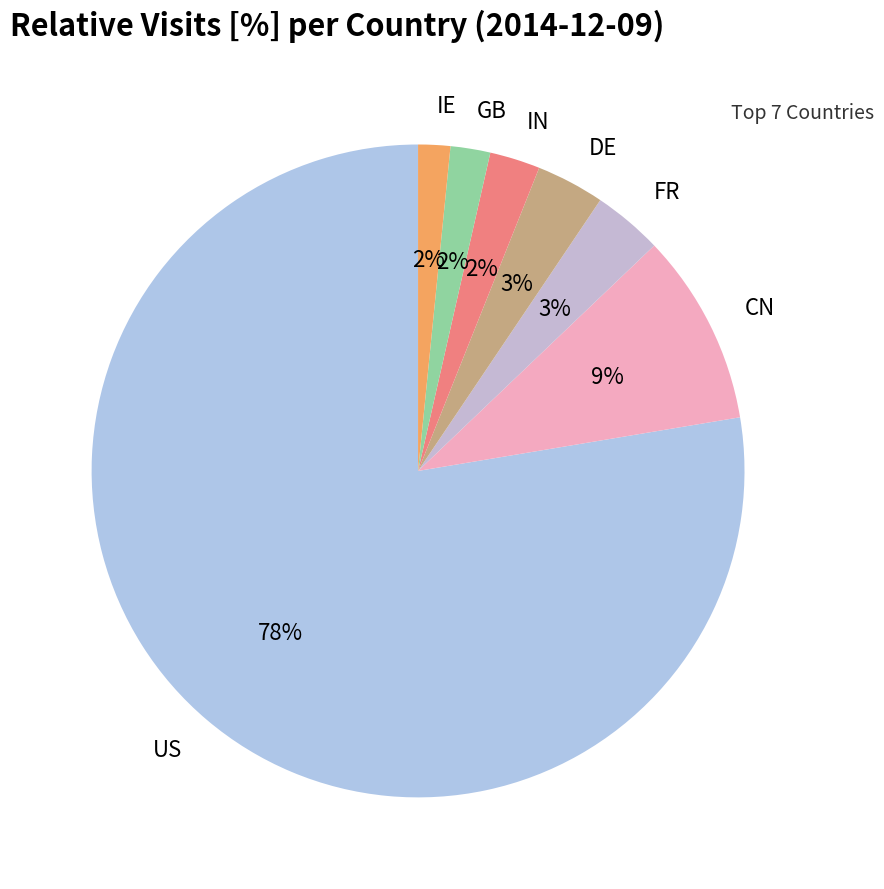

To the nearest percent, what portion does CN represent?

9%